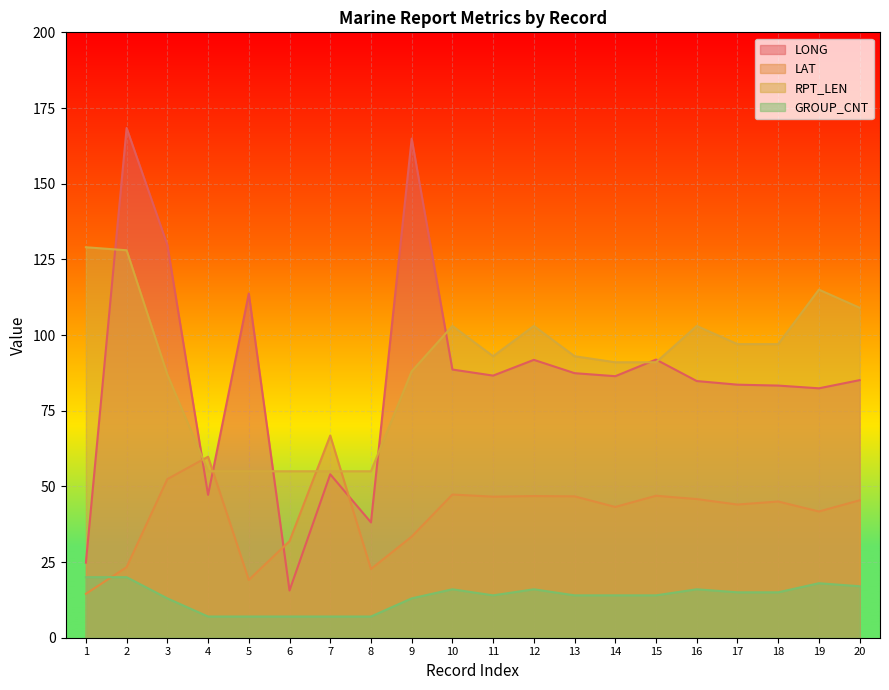

What is the value of the GROUP_CNT point at the 8th from the left?

7.0